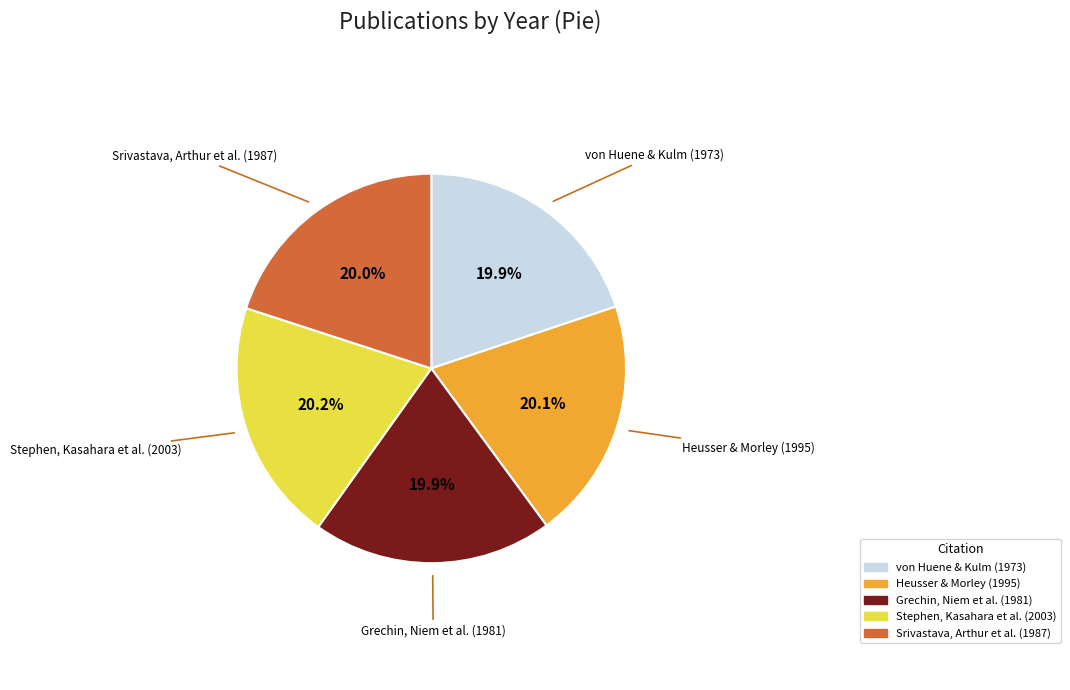

Does any single category account for the majority?

No